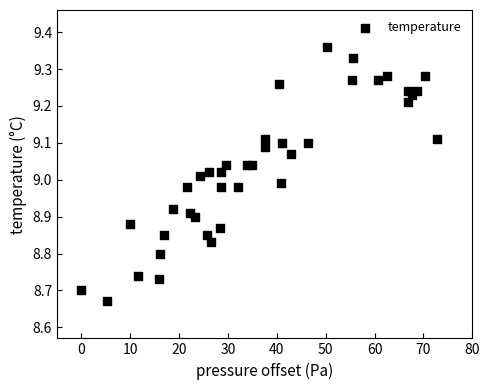

What is the range of Y values (max minus min)?

0.7